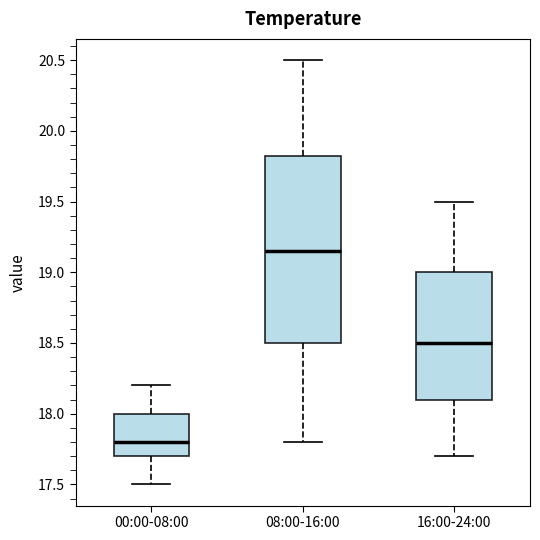

Which box's median line is the highest?

08:00-16:00